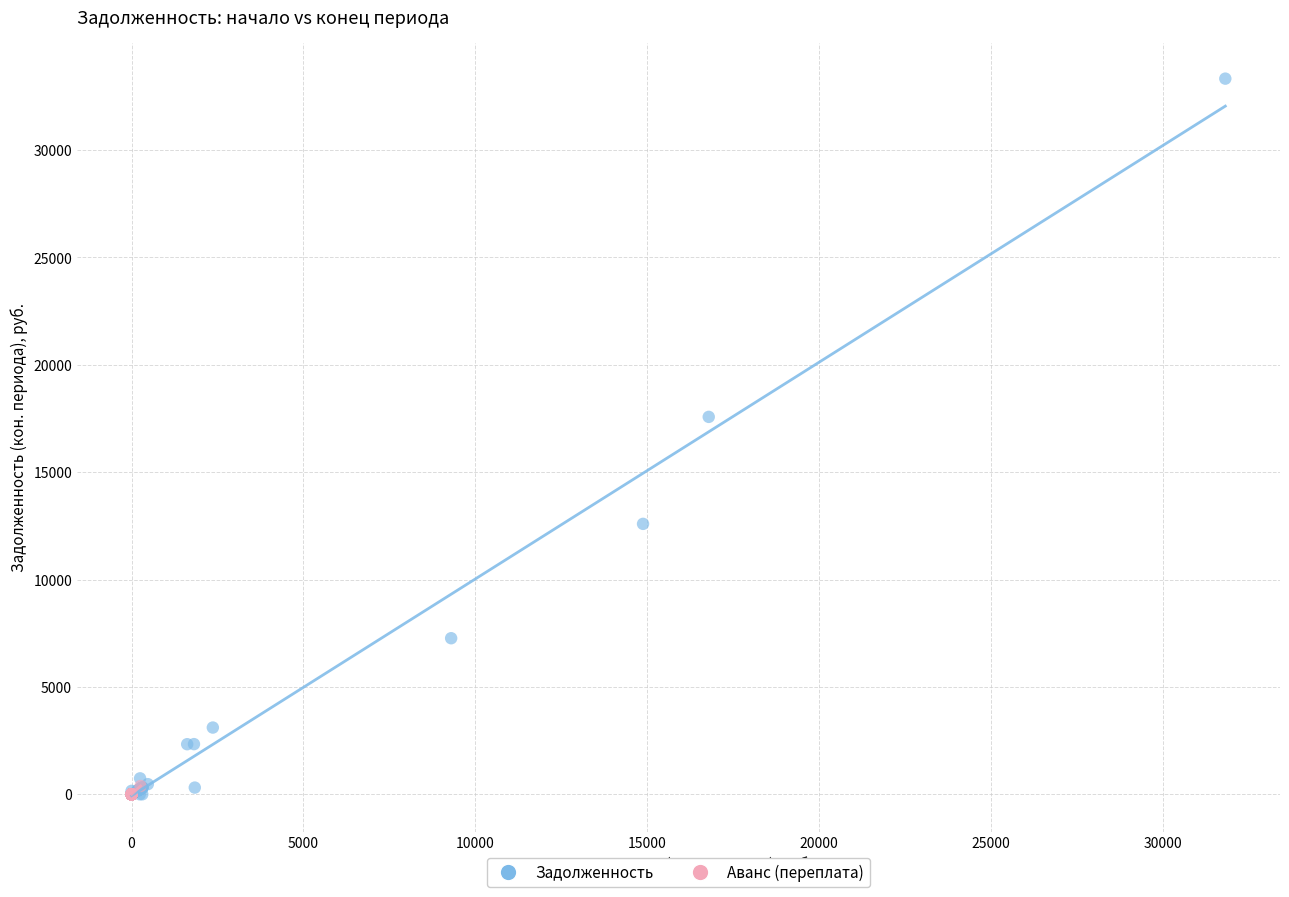

Which series contains the highest Y value?

Задолженность